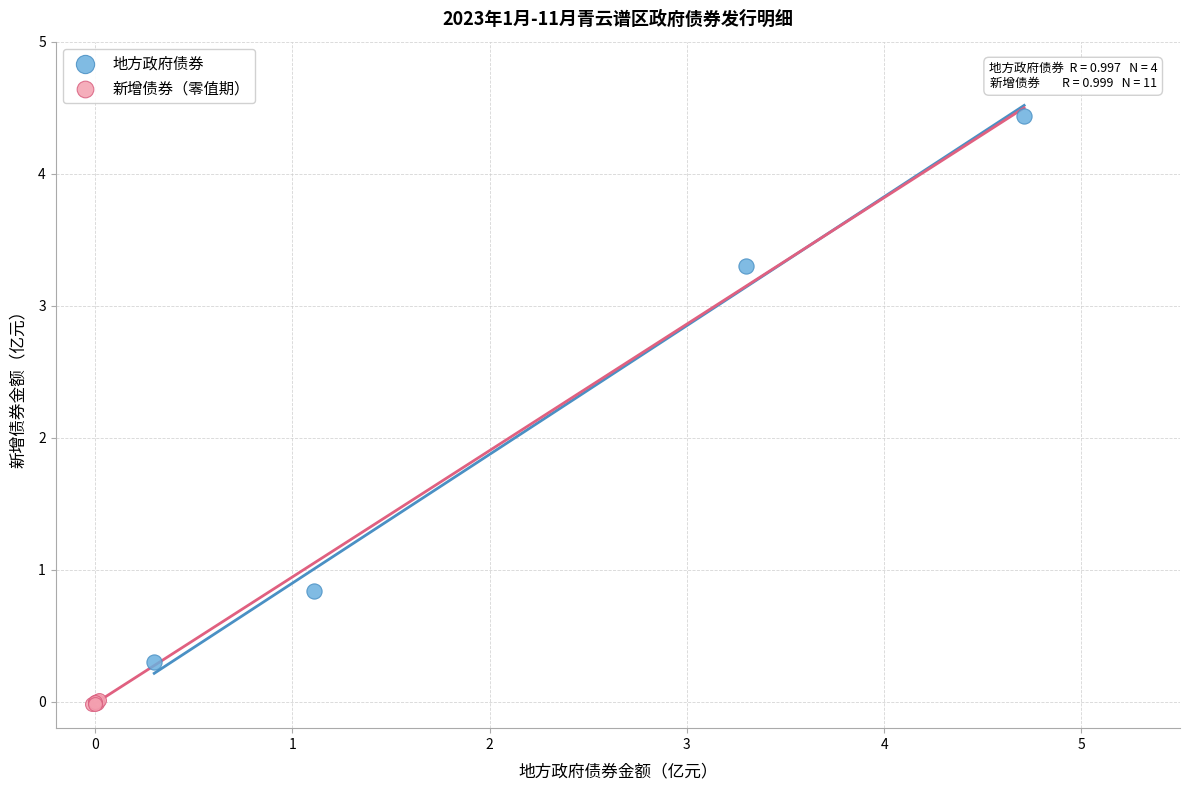

Which series has the widest spread of Y values?

地方政府债券